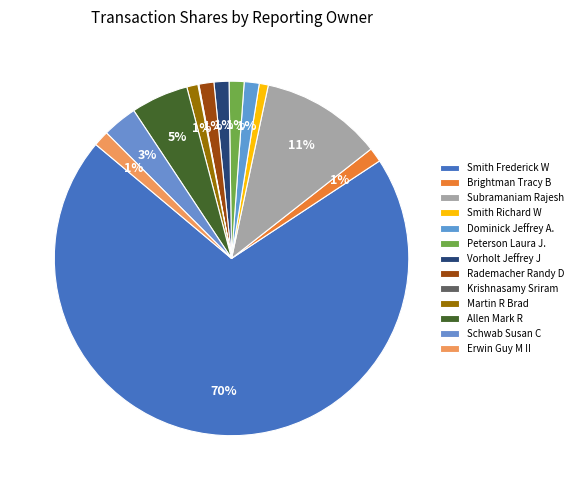

Count the number of slices in the pie.

13